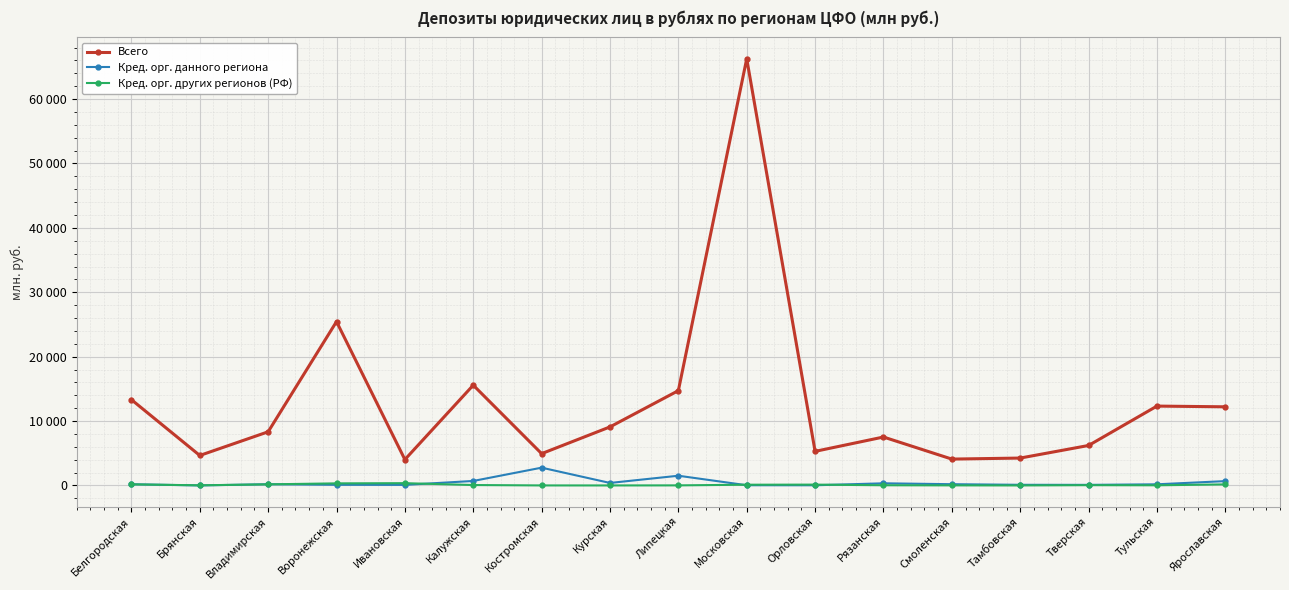

Which series has the largest range (max minus min)?

Всего